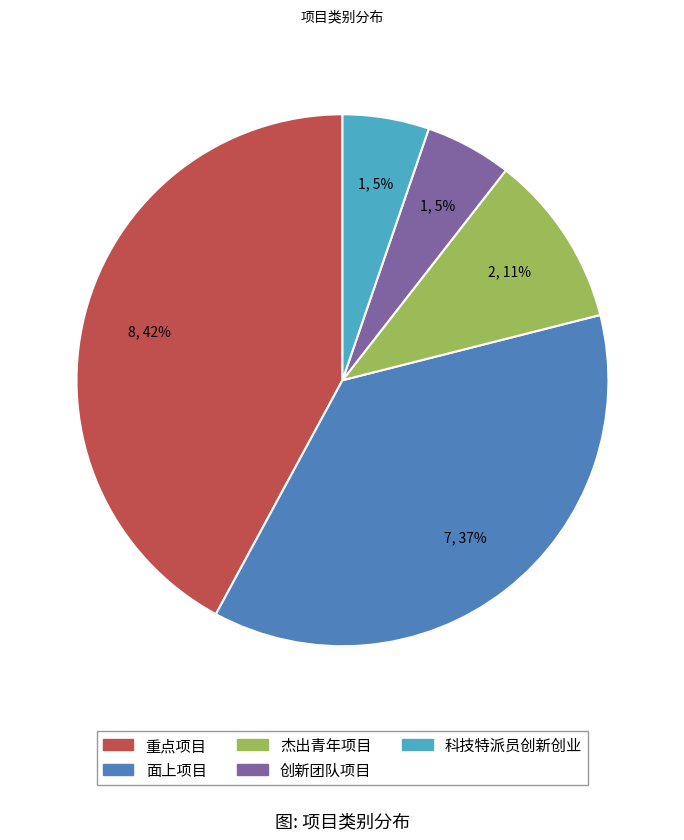

Is there any slice that represents more than half of the pie?

No